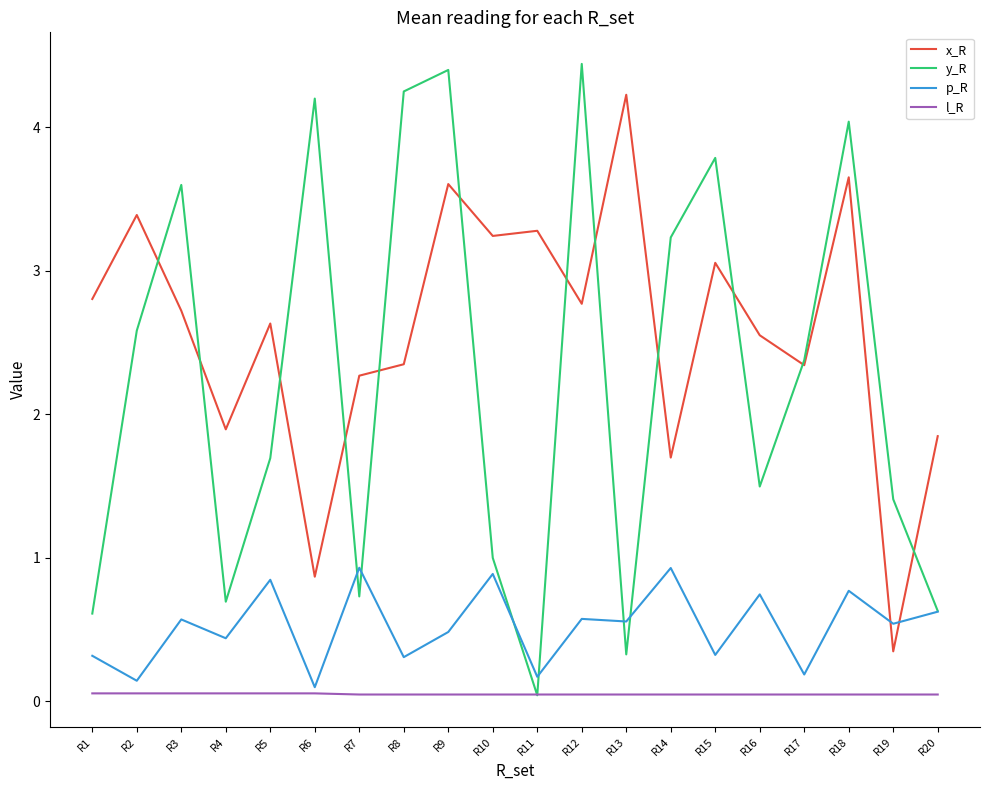

What is the highest value of the p_R series?

0.9